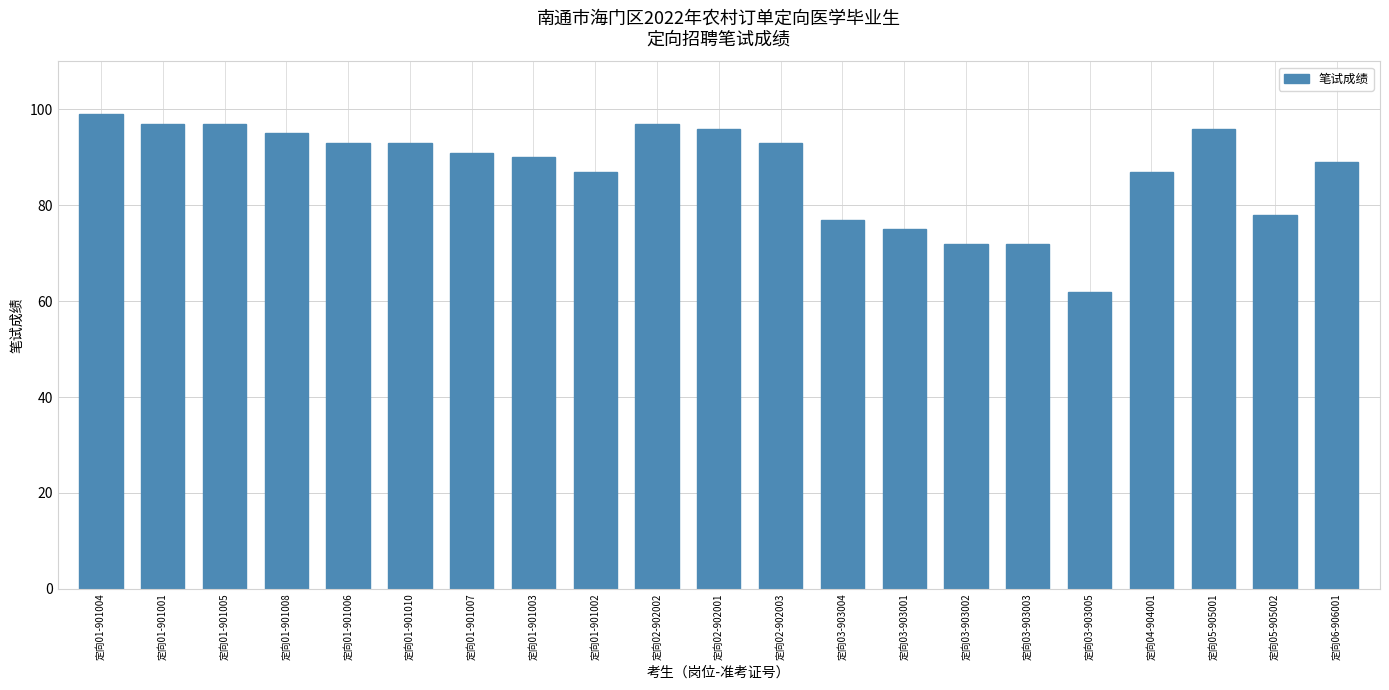

True or false: the data shows 97 at 定向02-902002.

True